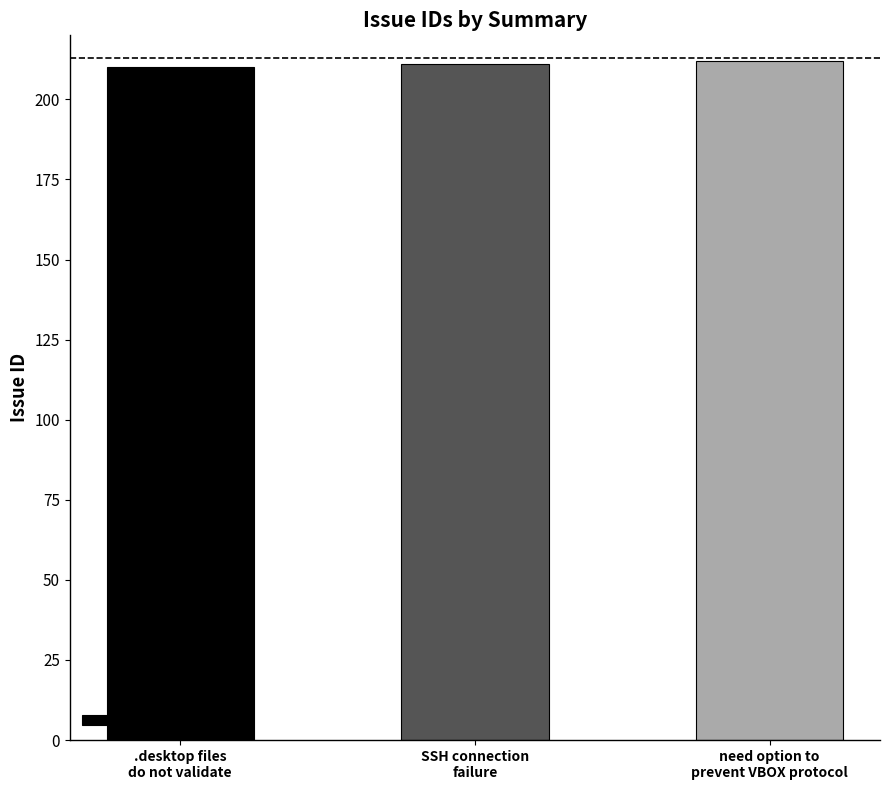

What is the greatest value displayed?

212